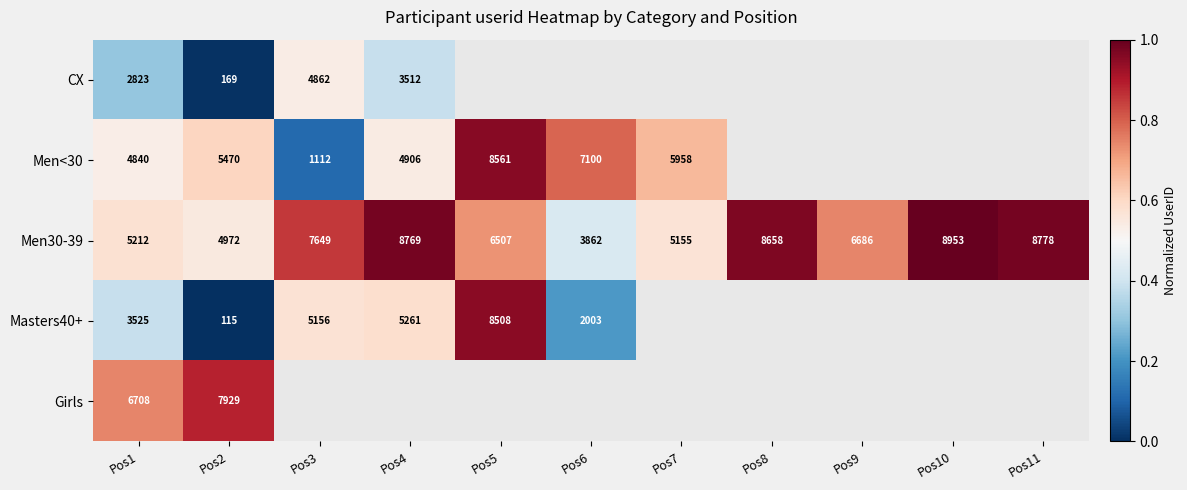

Is the value of Men30-39 at Pos1 greater than the value of Men<30 at Pos3?

Yes